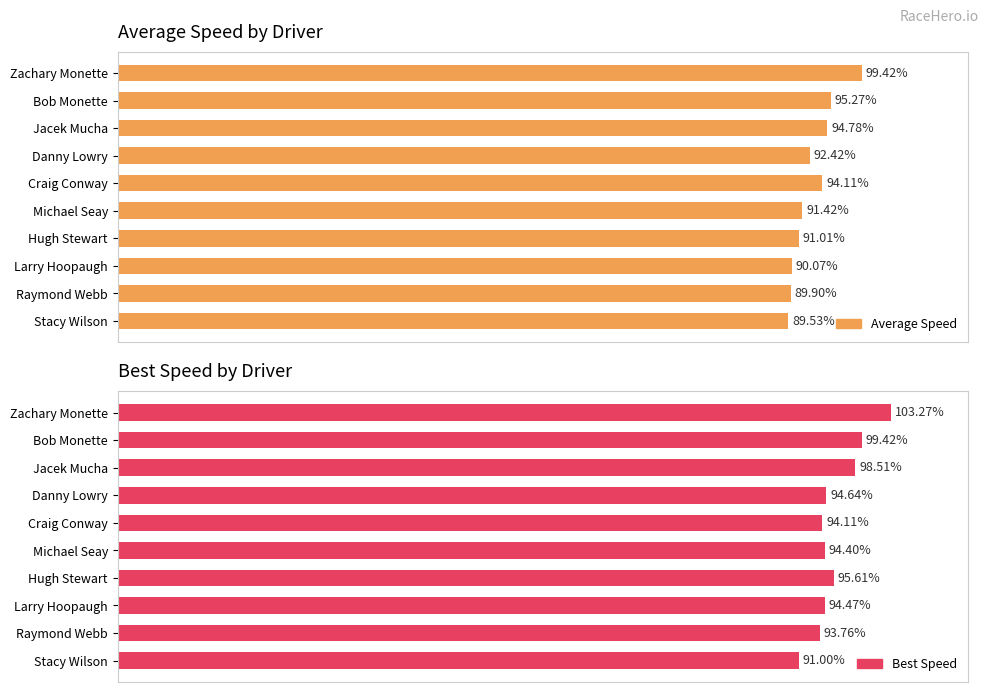

List the series in order of their peak value, lowest first.

Average Speed, Best Speed